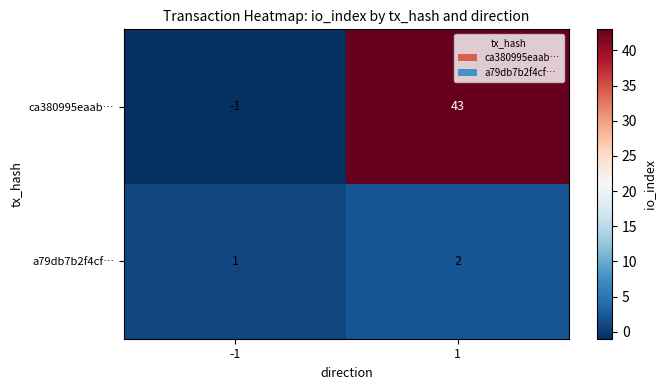

List the series in order of their peak value, lowest first.

a79db7b2f4cf…, ca380995eaab…